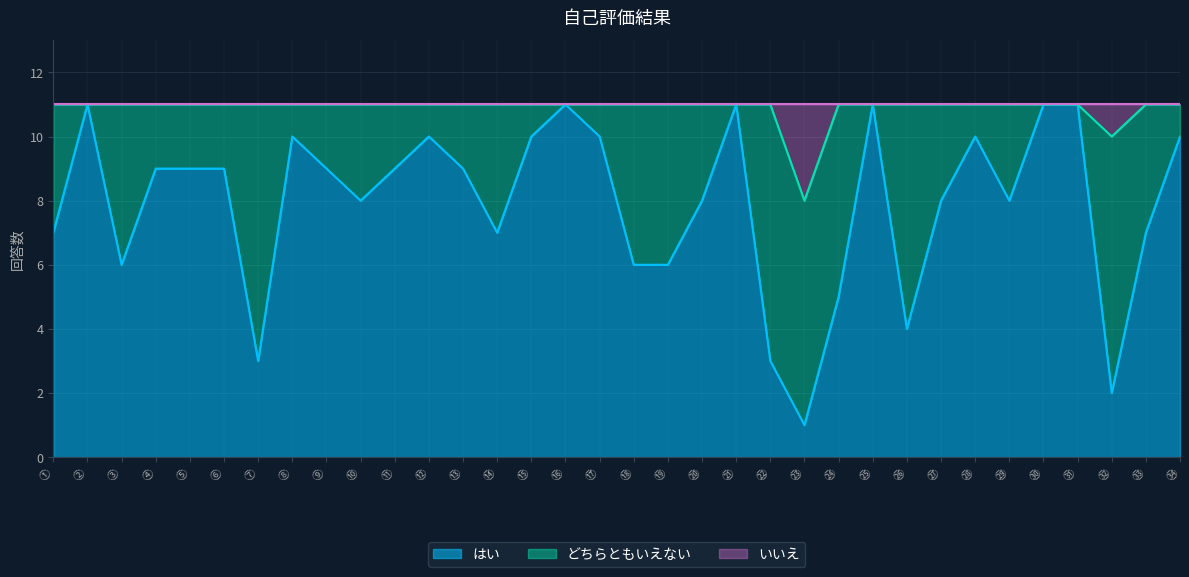

True or false: いいえ and はい intersect in this chart.

False